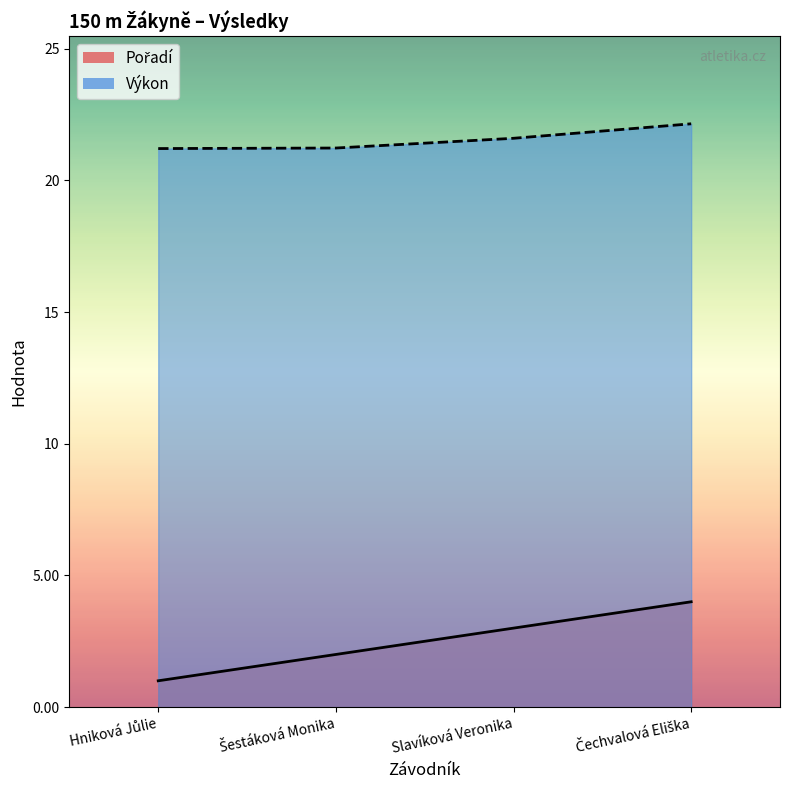

What are all the series names shown in the legend?

Pořadí, Výkon